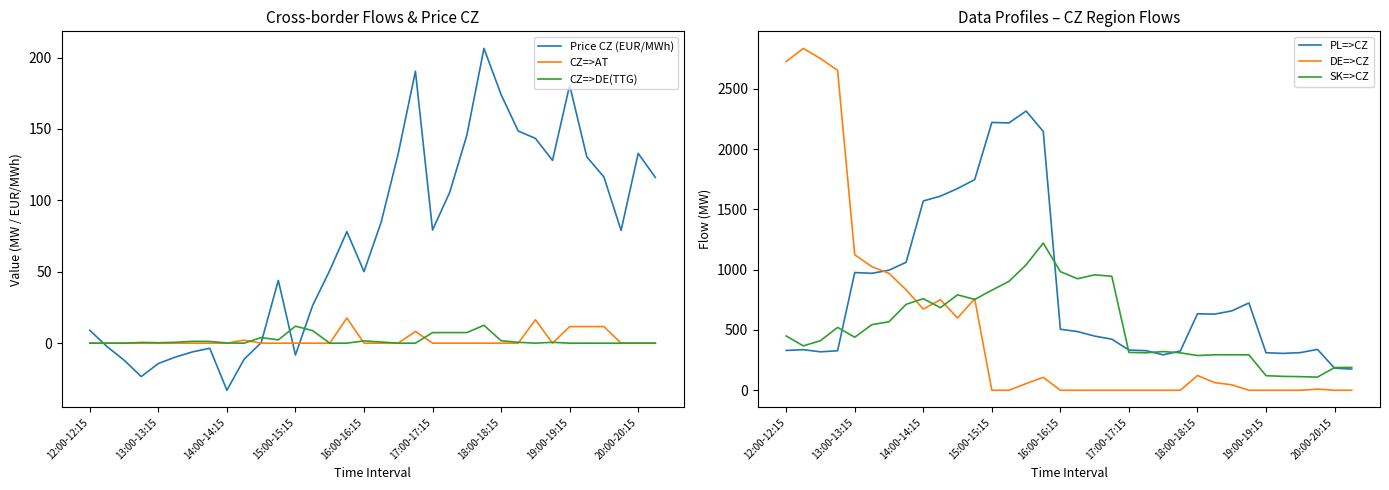

In Price CZ (EUR/MWh), how many points are lower than both neighbors (excluding endpoints)?

7